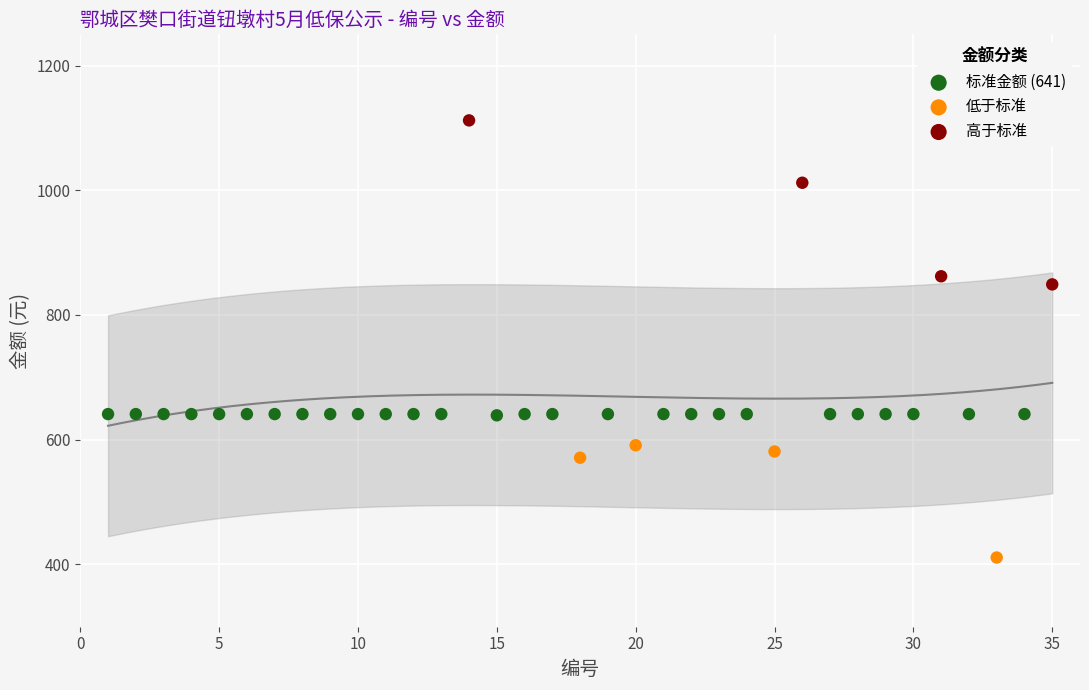

Which series contains the lowest Y value?

低于标准